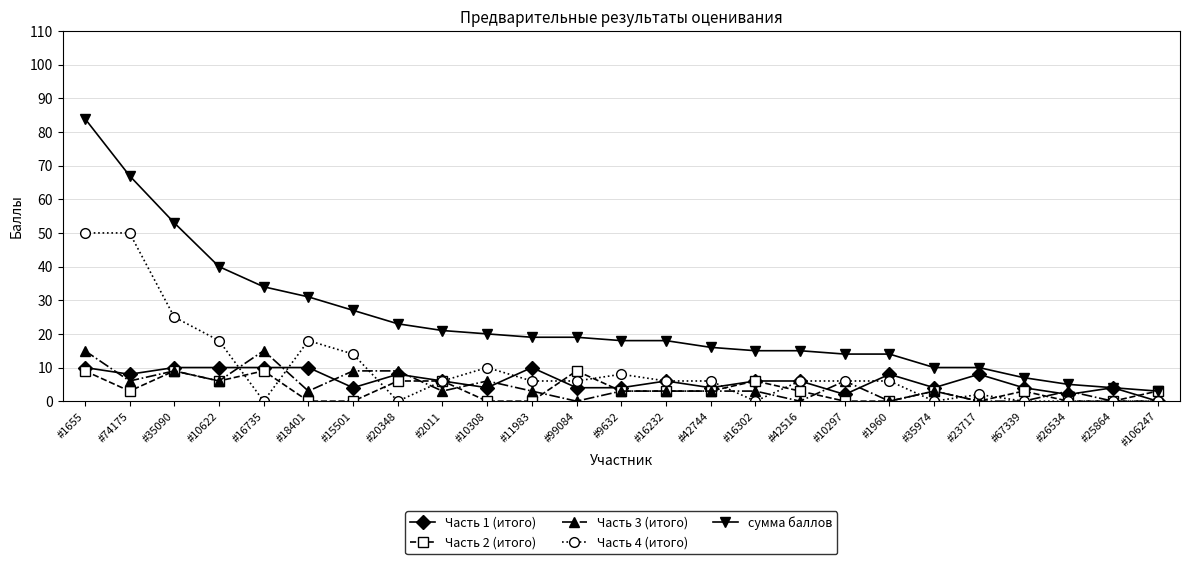

How many categories are shown in the chart?

25